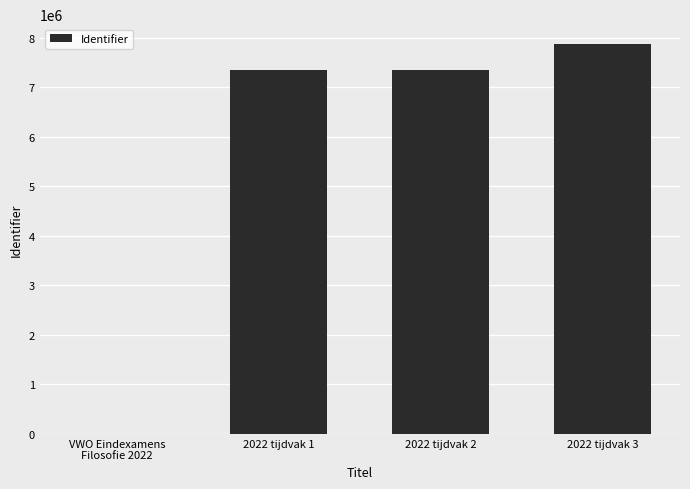

What value does the data have at 2022 tijdvak 1?

7343097